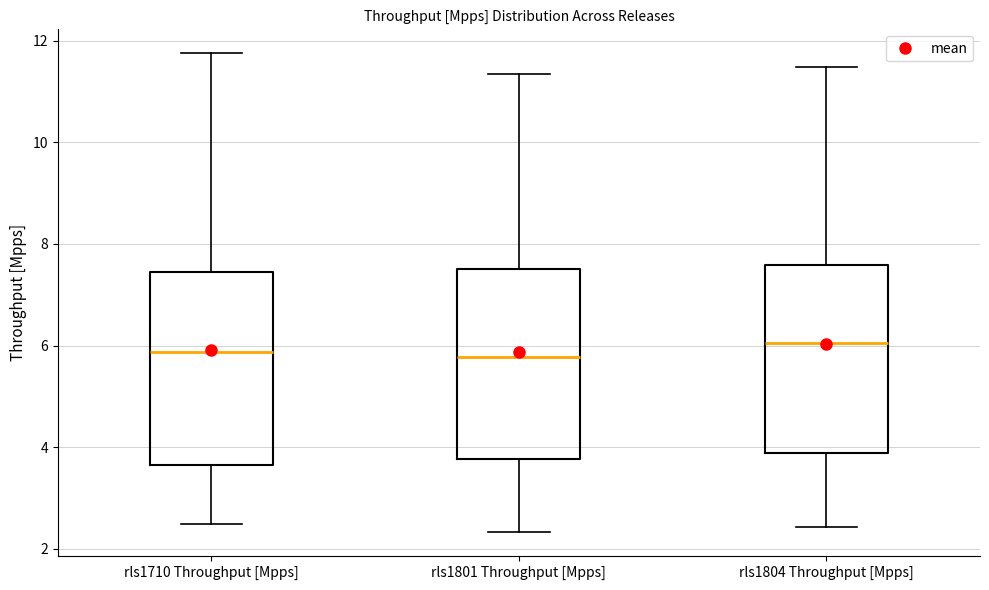

Where is the upper edge of the box for rls1804 Throughput [Mpps] on the y-axis? The values are not printed on the chart, so give them approximately, as read against the axis.

7.6